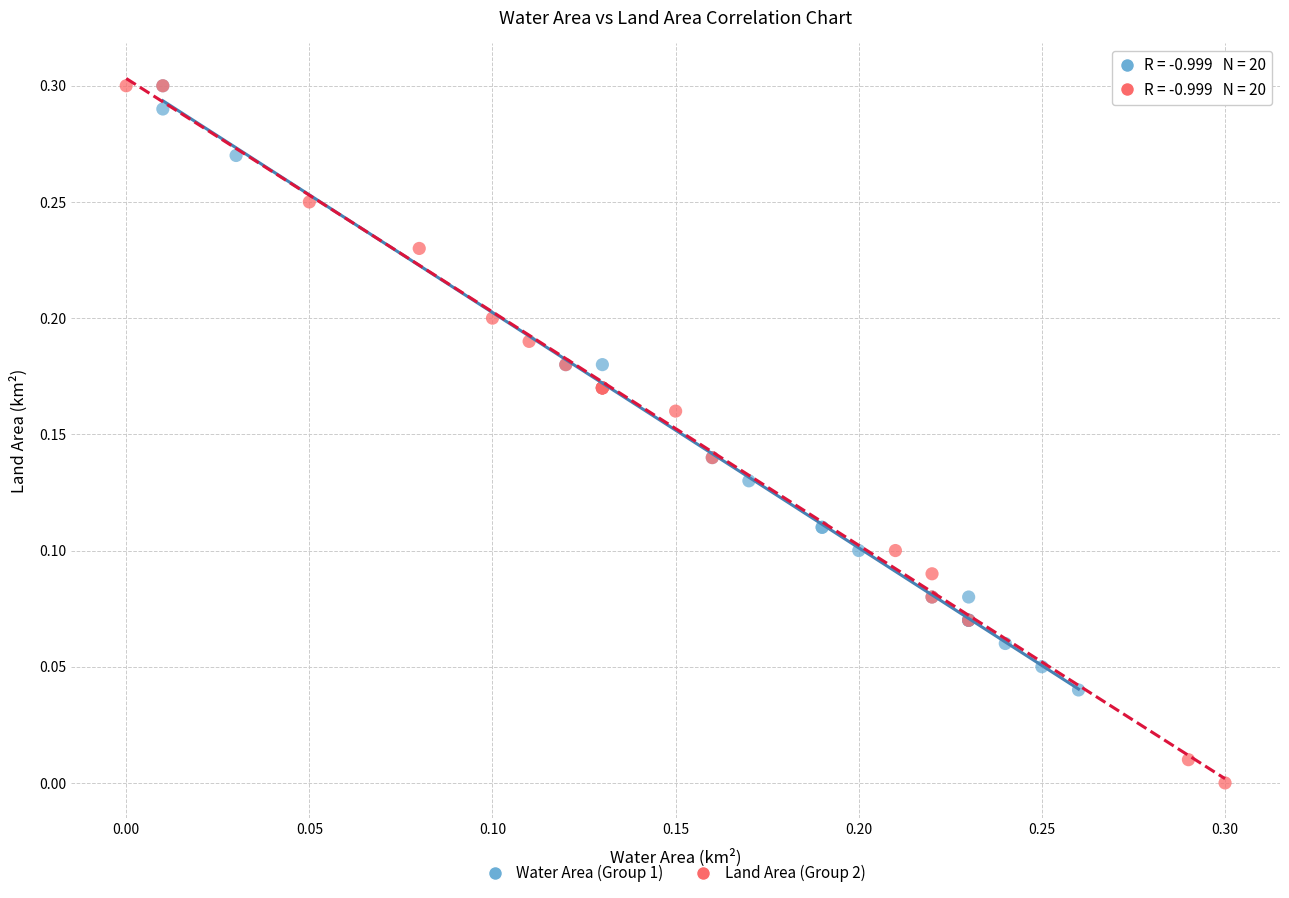

Which series has the widest spread of Y values?

Land Area (Group 2)